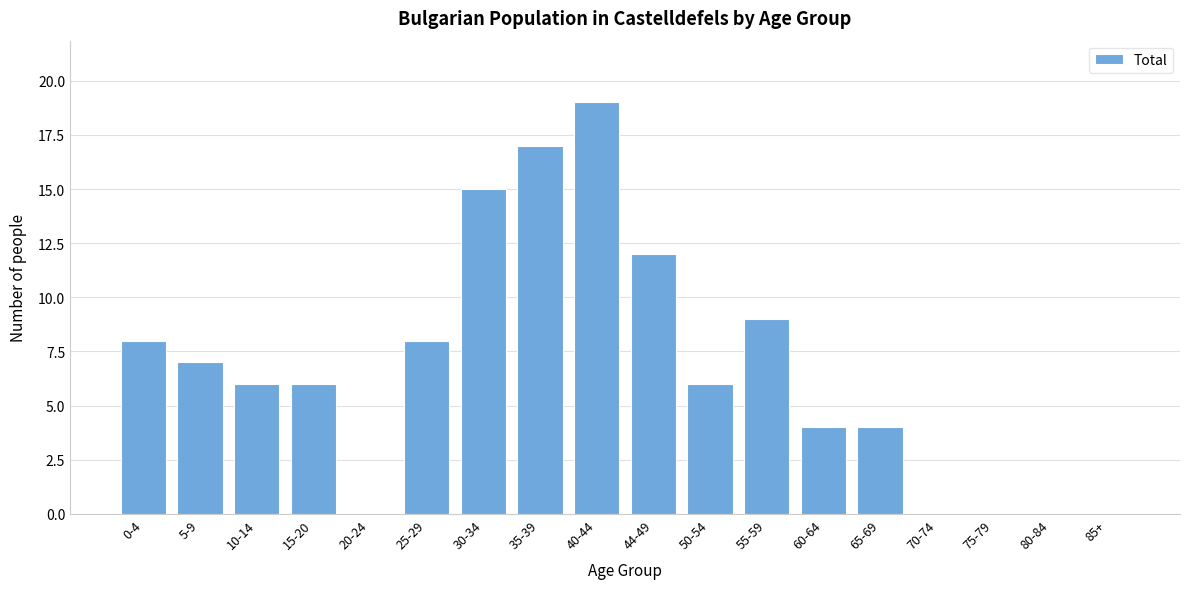

Reading left to right, transcribe all the data shown in this chart.

0-4=8	5-9=7	10-14=6	15-20=6	20-24=0	25-29=8	30-34=15	35-39=17	40-44=19	44-49=12	50-54=6	55-59=9	60-64=4	65-69=4	70-74=0	75-79=0	80-84=0	85+=0